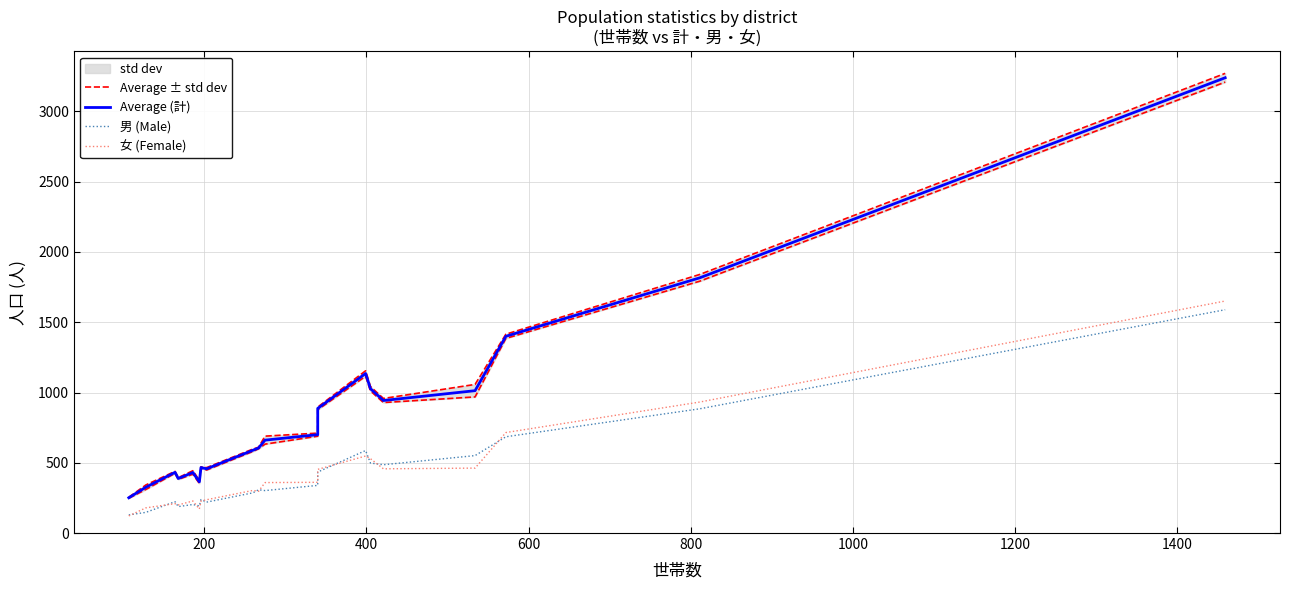

True or false: 女 (Female) and Average (計) cross at least once.

False